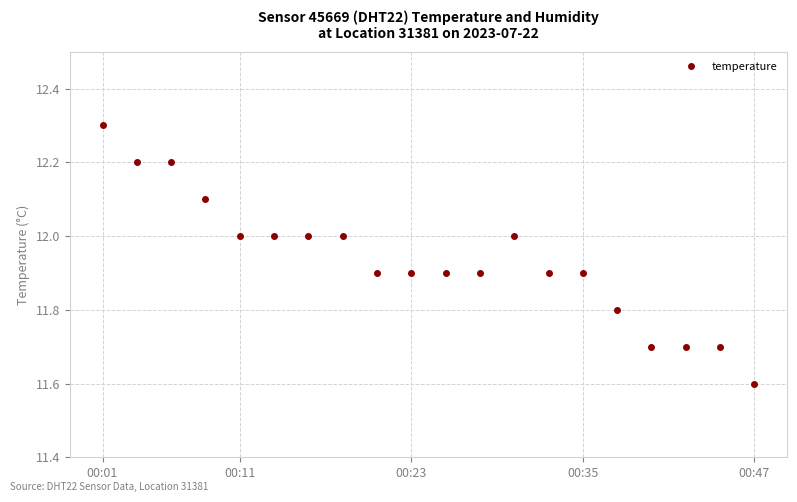

What is the sum of all values?

238.7